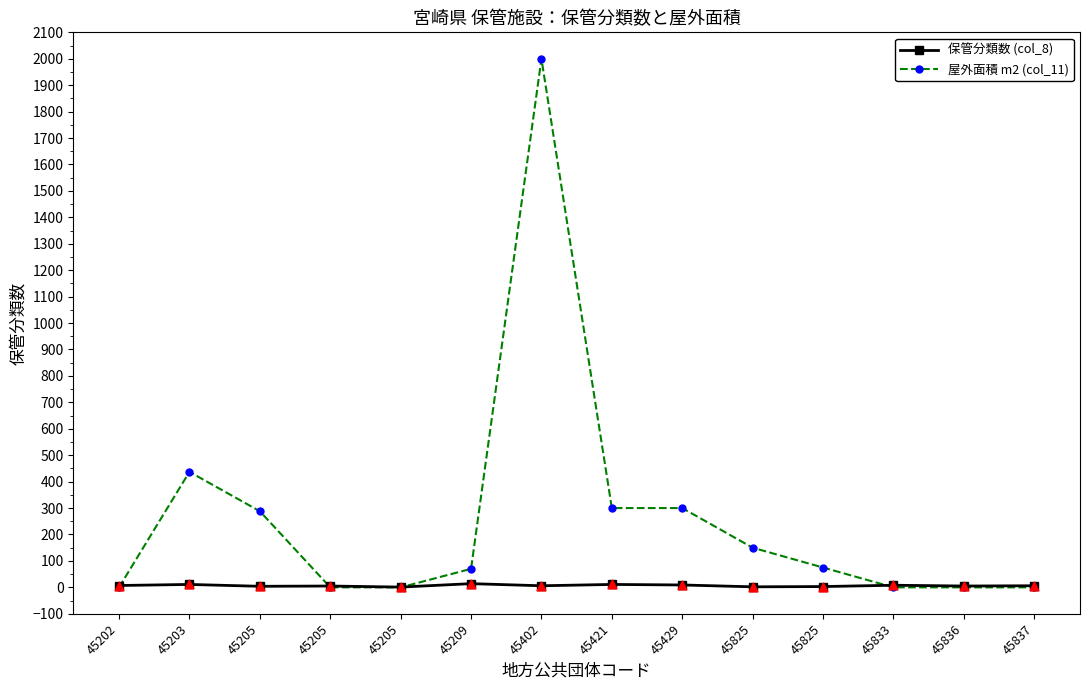

At which category is the sum across all series the highest?

45402